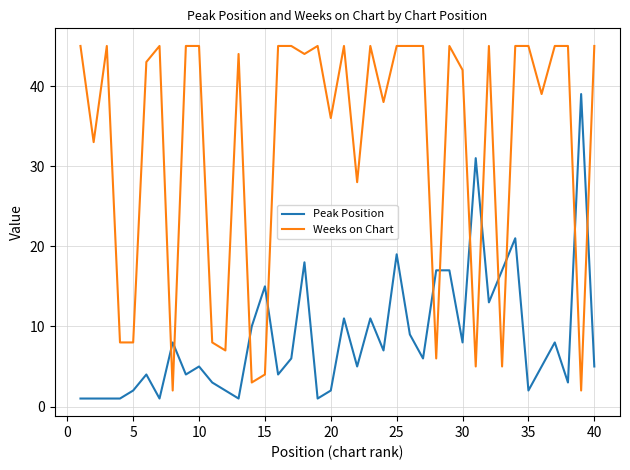

How many lines are shown in the chart?

2